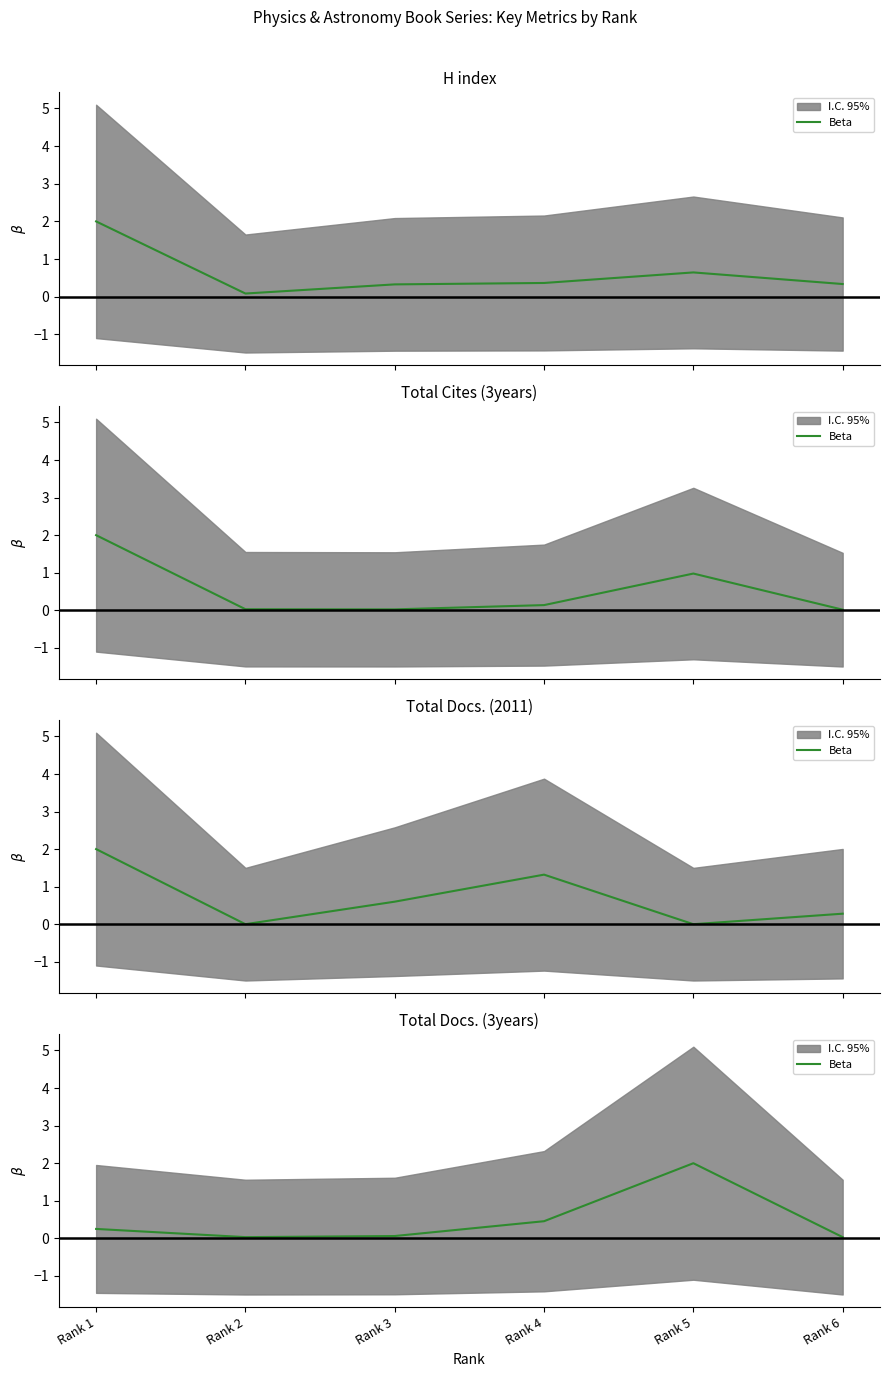

Where is the first local minimum?

Rank 2